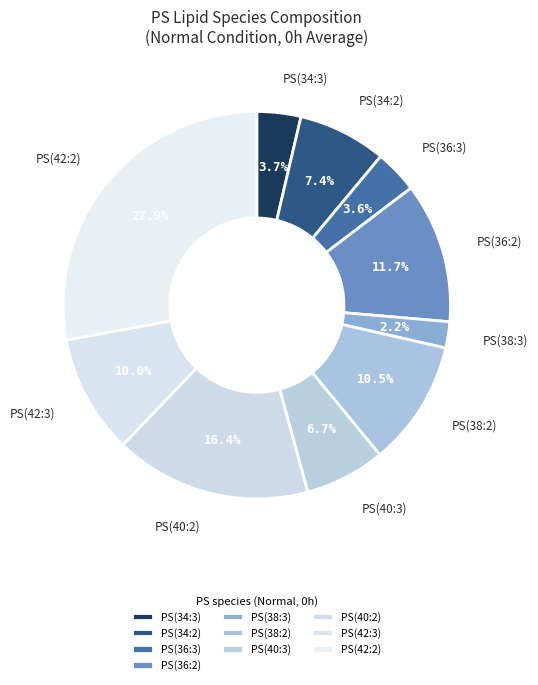

How many segments does this pie chart have?

10